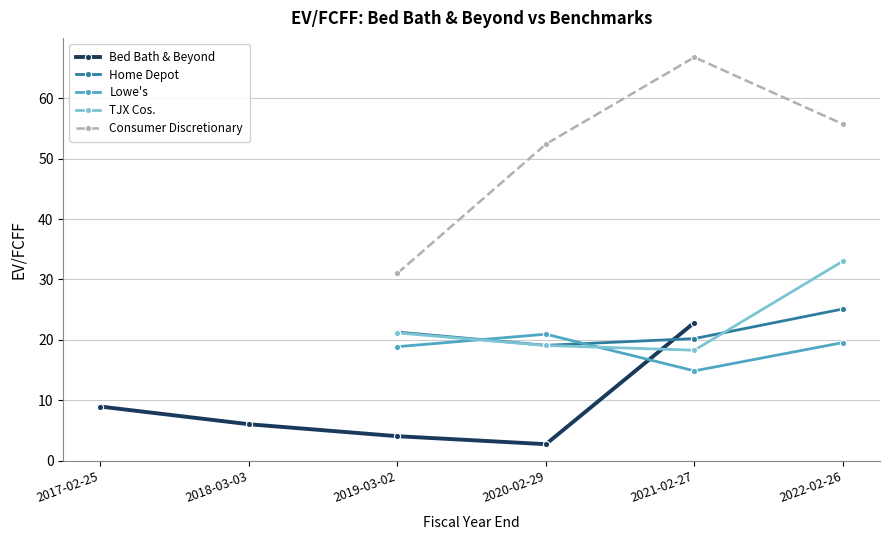

What is the greatest value displayed?

66.8